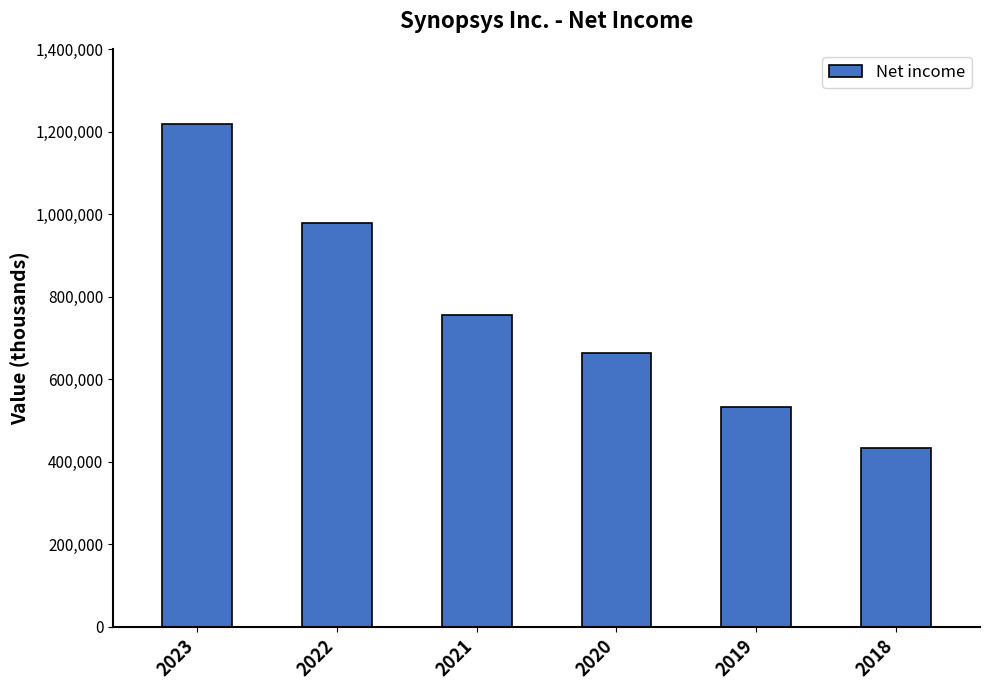

How many values are between 532367 and 978436?

4